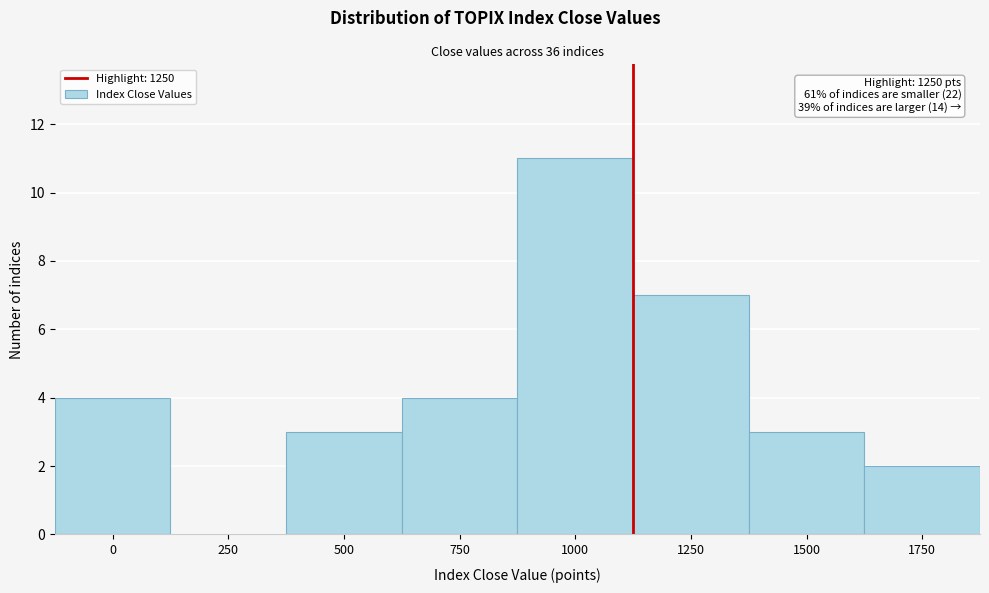

Reading right to left, transcribe all the data shown in this chart.

1750=2	1500=3	1250=7	1000=11	750=4	500=3	250=0	0=4